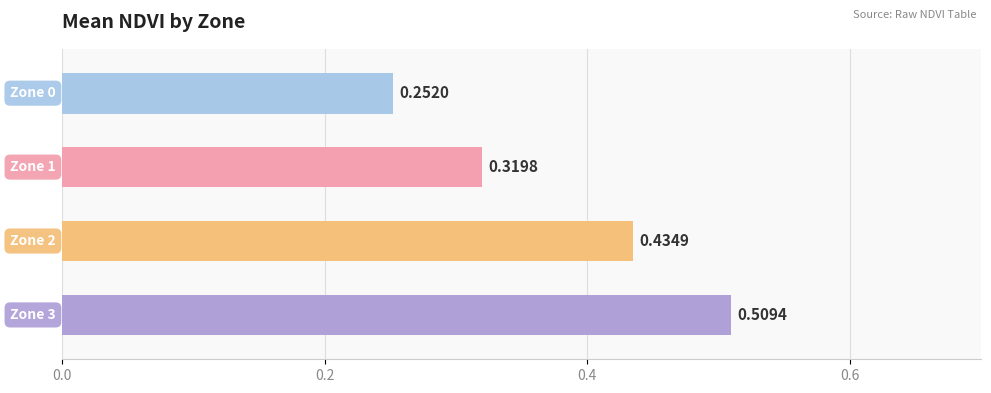

How many bars are there in total?

4